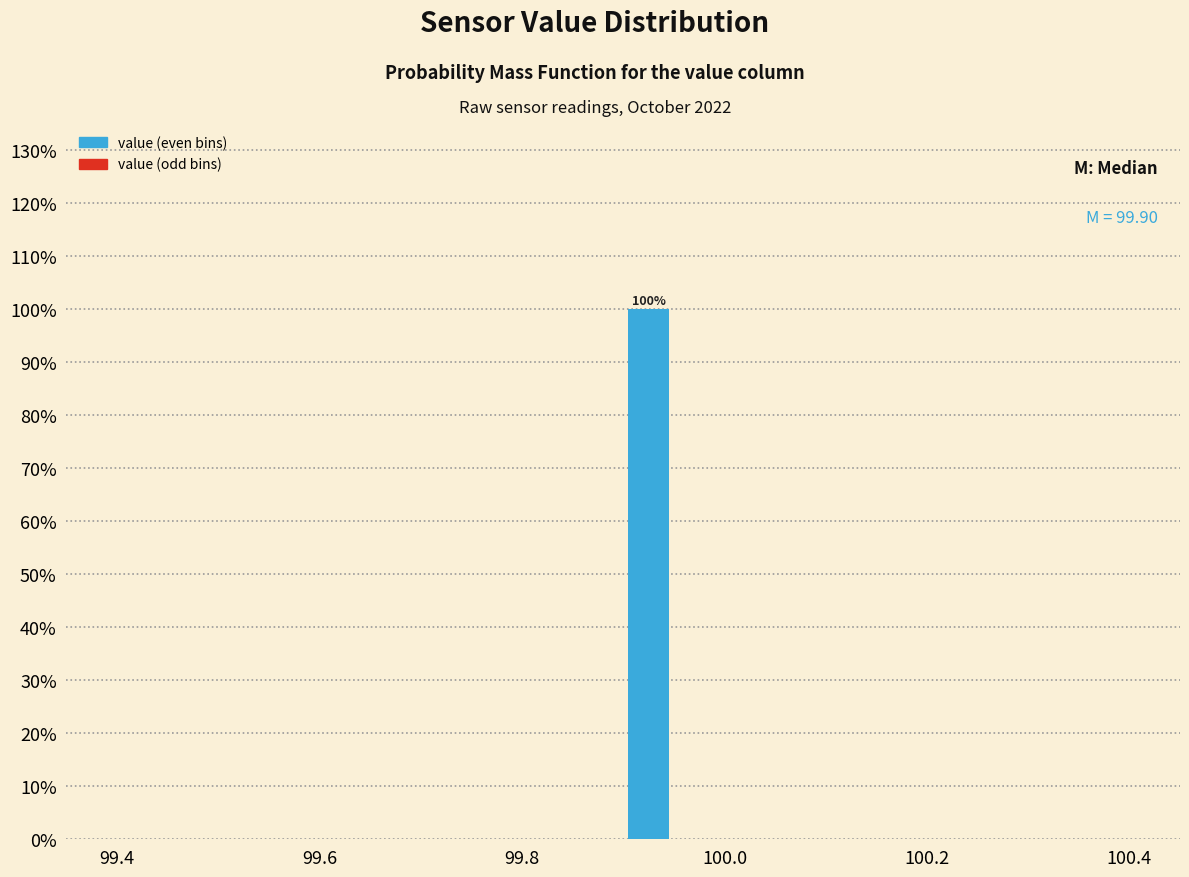

Around what value on the x-axis is the tallest bar? Give the approximate position of its centre, as read against the axis.

99.92